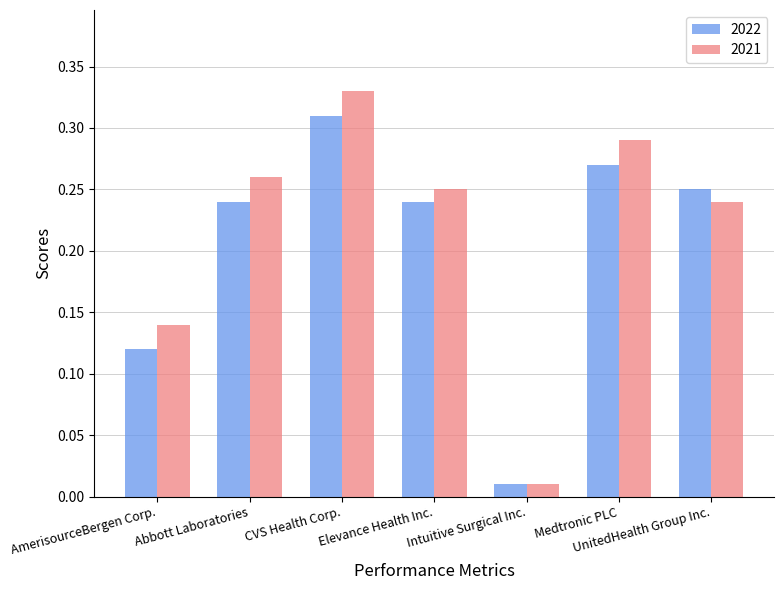

True or false: 2021 has a value of 0.1 at Medtronic PLC.

False